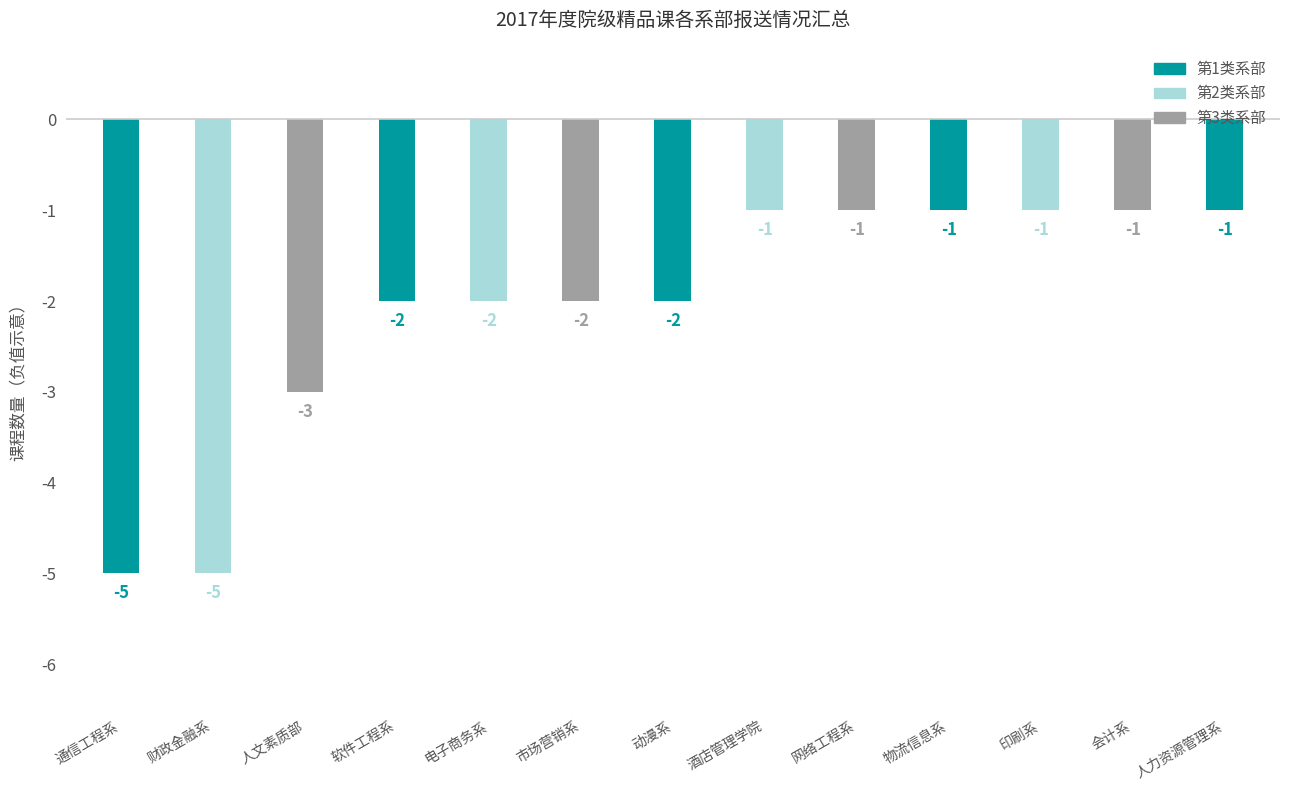

Reading left to right, transcribe all the data shown in this chart.

-5	-5	-3	-2	-2	-2	-2	-1	-1	-1	-1	-1	-1